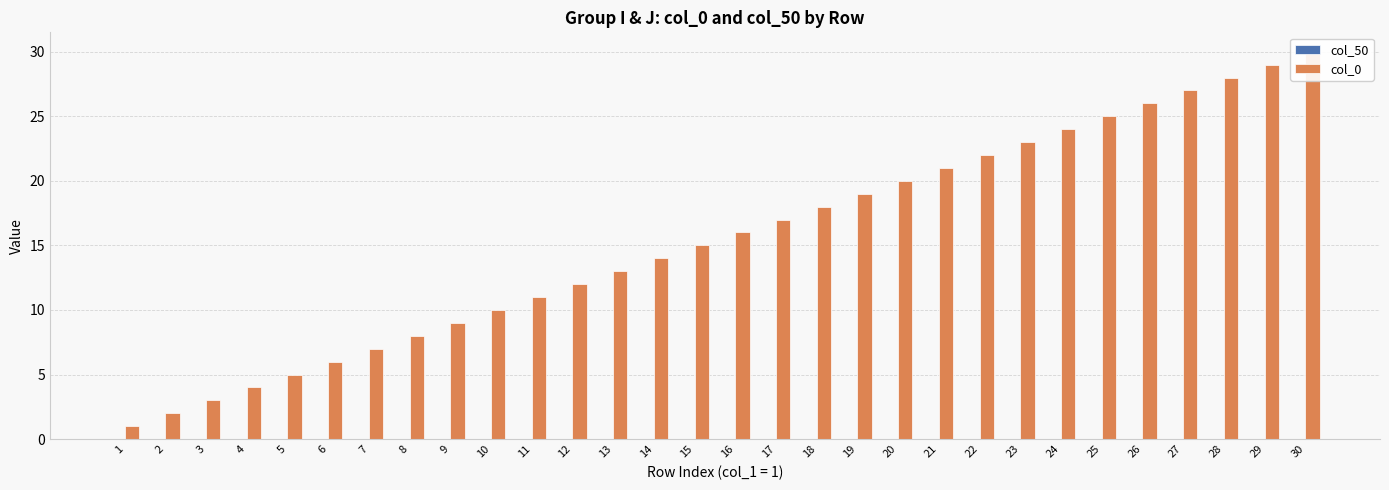

Reading left to right, transcribe all the data shown in this chart.

col_50: 1=0	2=0	3=0	4=0	5=0	6=0	7=0	8=0	9=0	10=0	11=0	12=0	13=0	14=0	15=0	16=0	17=0	18=0	19=0	20=0	21=0	22=0	23=0	24=0	25=0	26=0	27=0	28=0	29=0	30=0
col_0: 1=1	2=2	3=3	4=4	5=5	6=6	7=7	8=8	9=9	10=10	11=11	12=12	13=13	14=14	15=15	16=16	17=17	18=18	19=19	20=20	21=21	22=22	23=23	24=24	25=25	26=26	27=27	28=28	29=29	30=30